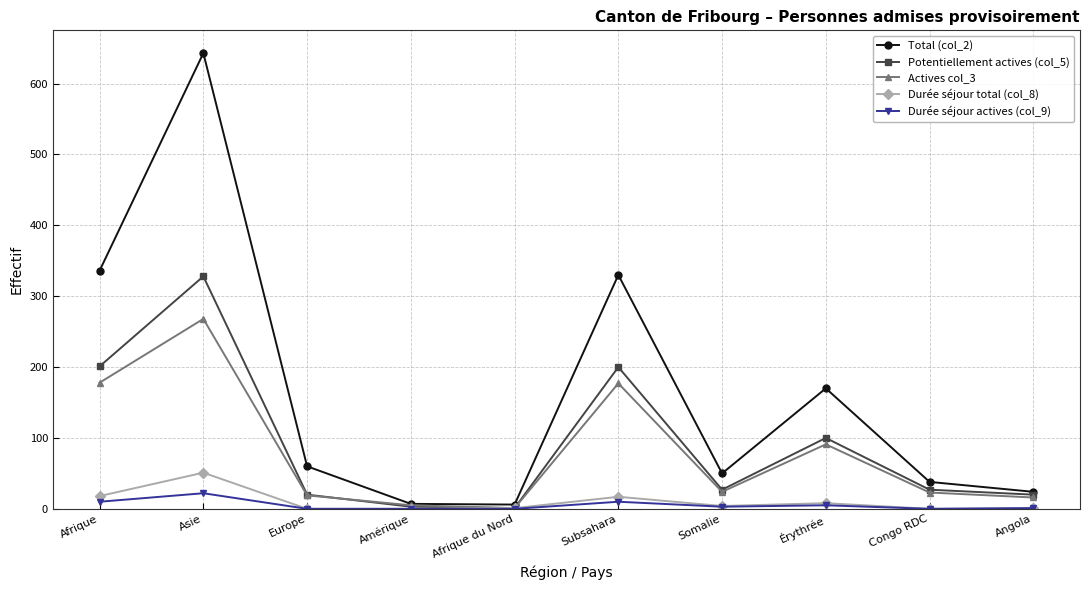

Rank the series by their maximum value, from highest to lowest.

Total (col_2), Potentiellement actives (col_5), Actives col_3, Durée séjour total (col_8), Durée séjour actives (col_9)